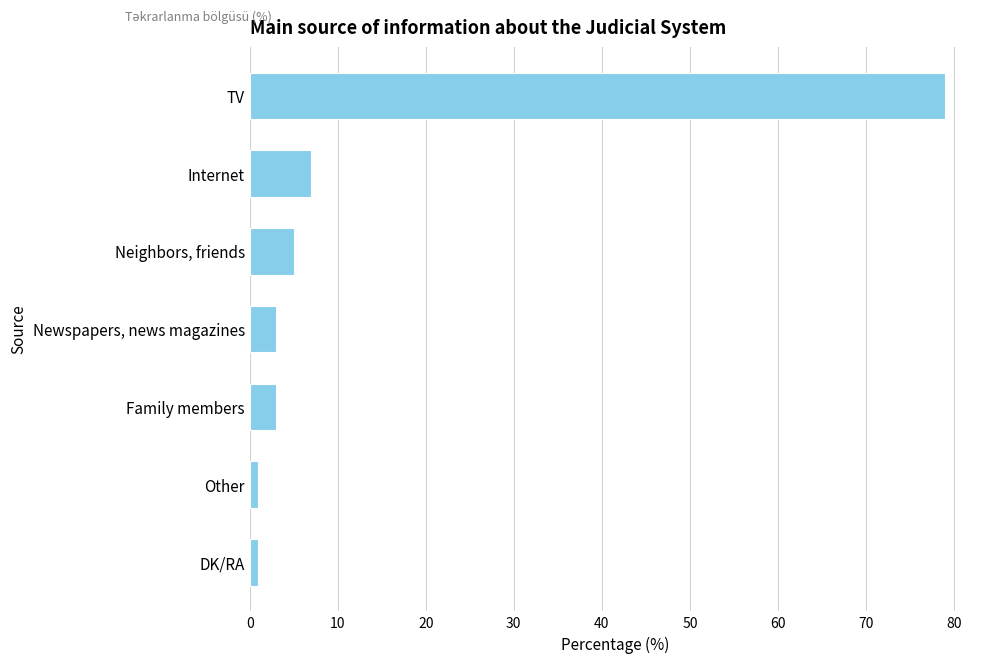

What is the average value?

14